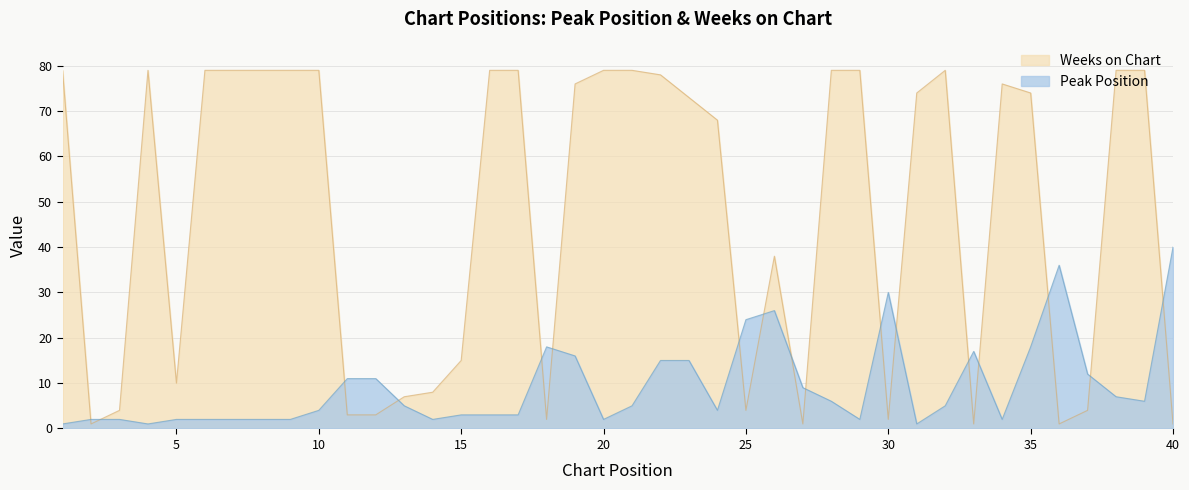

Does the chart display data point markers on the line(s)?

No